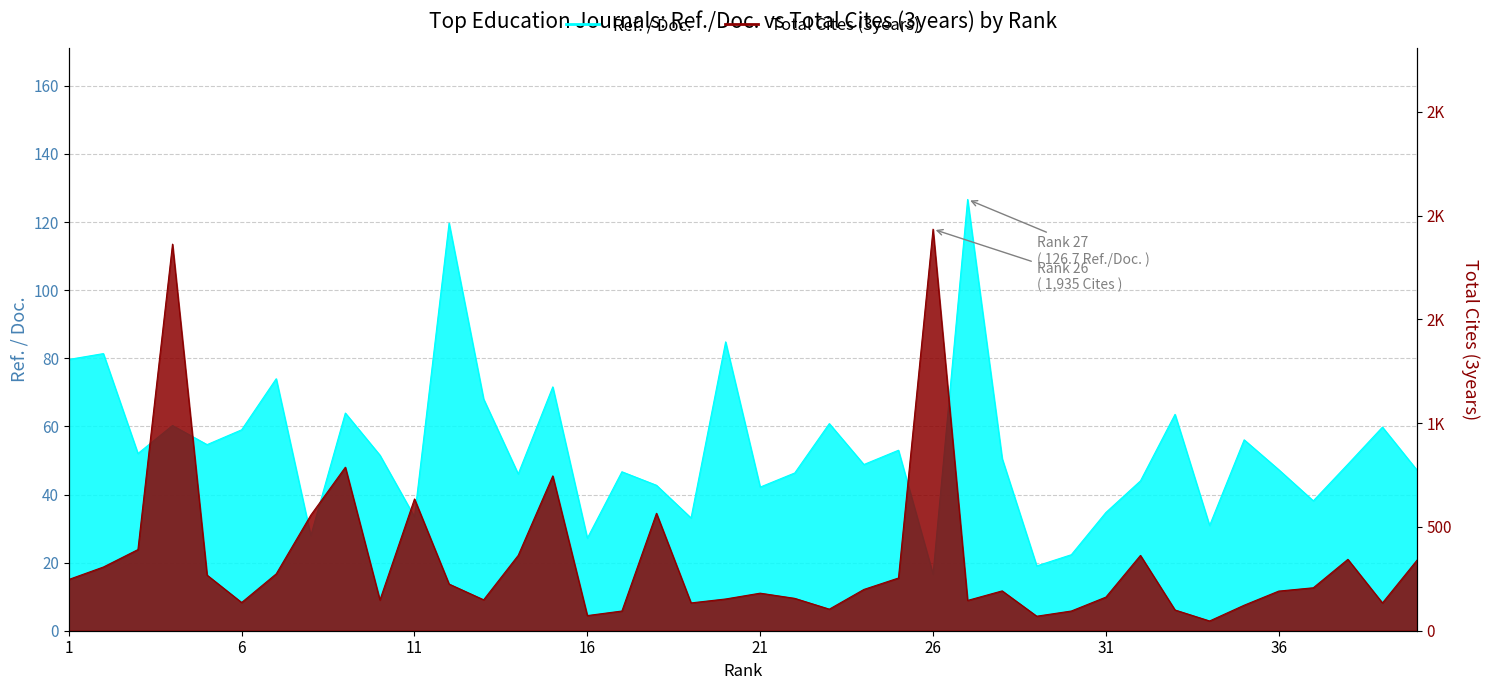

What is the minimum value for Total Cites (3years)?

47.0